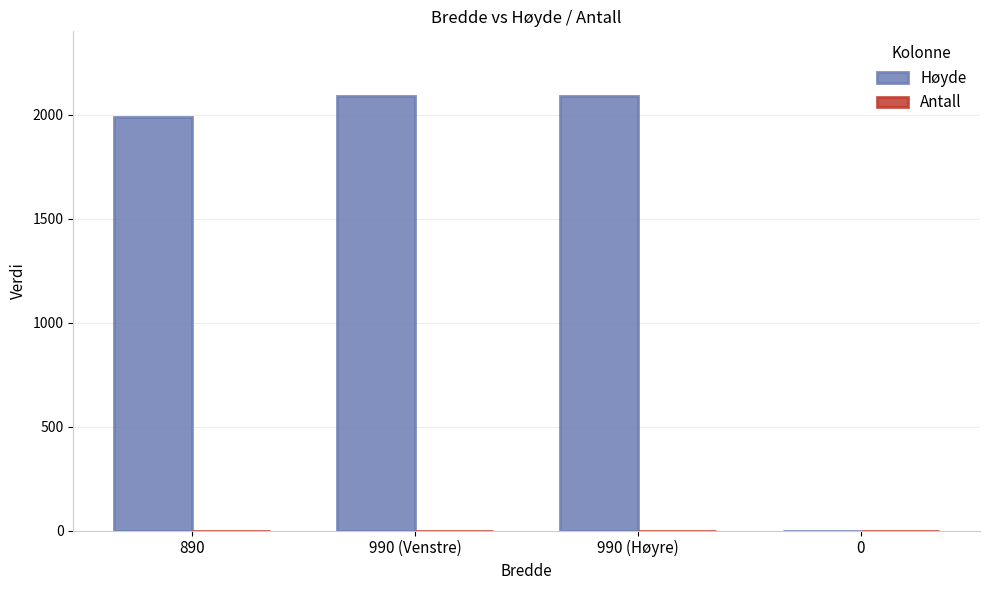

What is the greatest value displayed?

2090